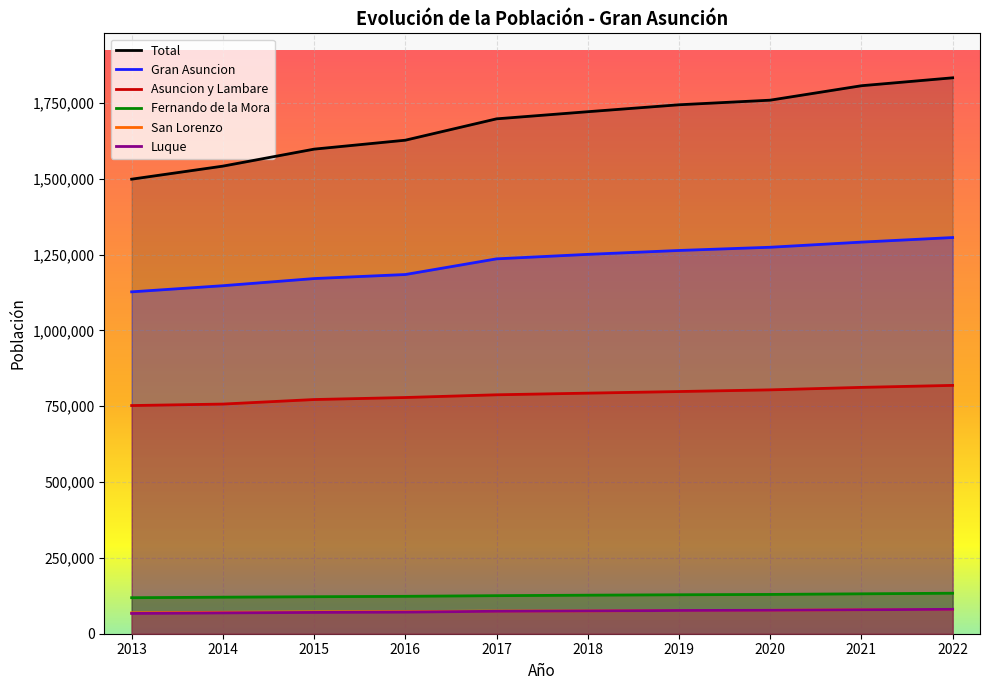

True or false: Luque has a value of 31318 at 2021.

False